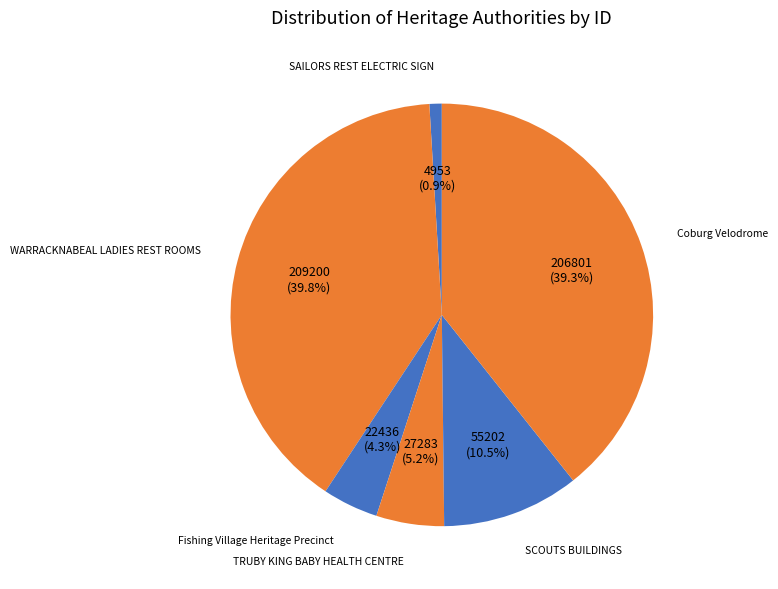

What is the smallest slice in the pie chart?

SAILORS REST ELECTRIC SIGN